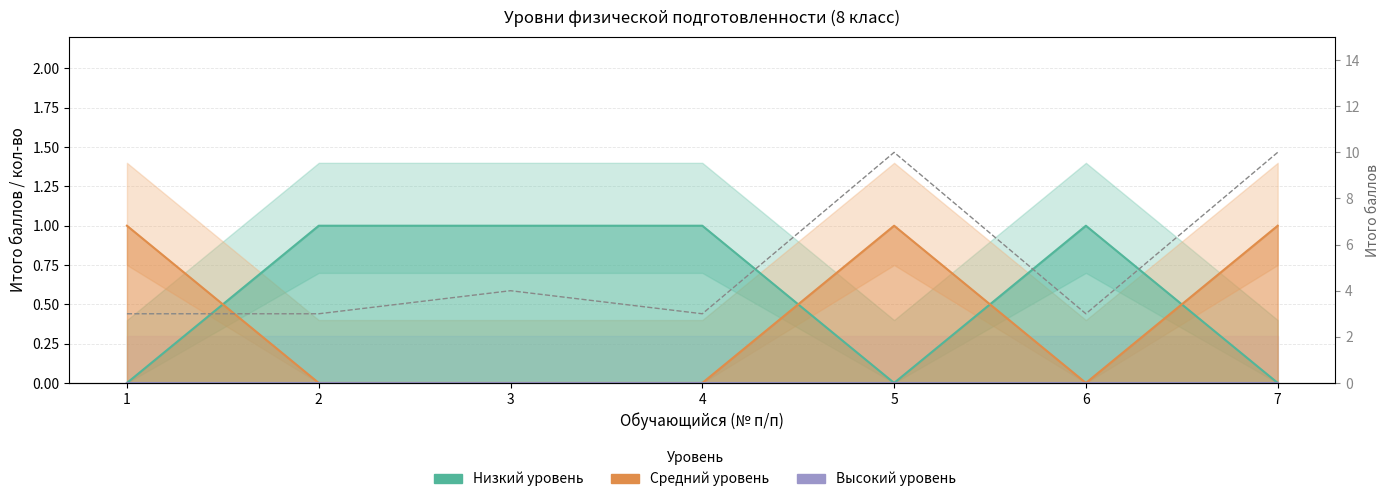

Which series has the largest total across all categories?

Итого баллов